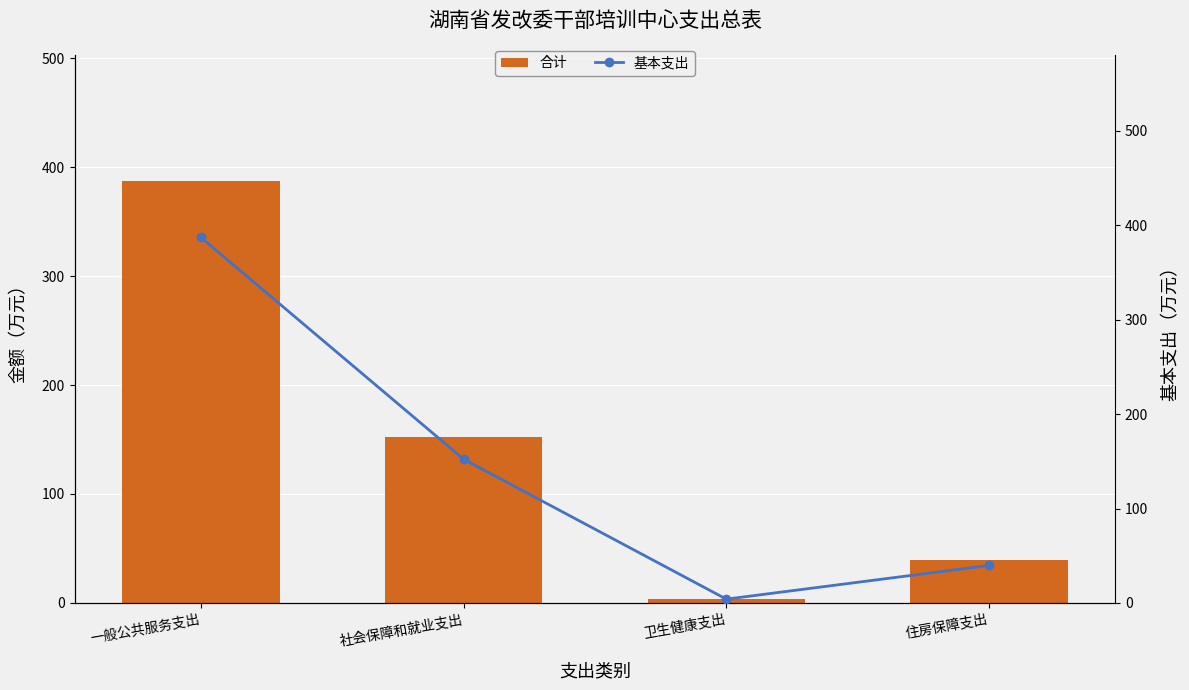

At how many categories does at least one series exceed 167?

1